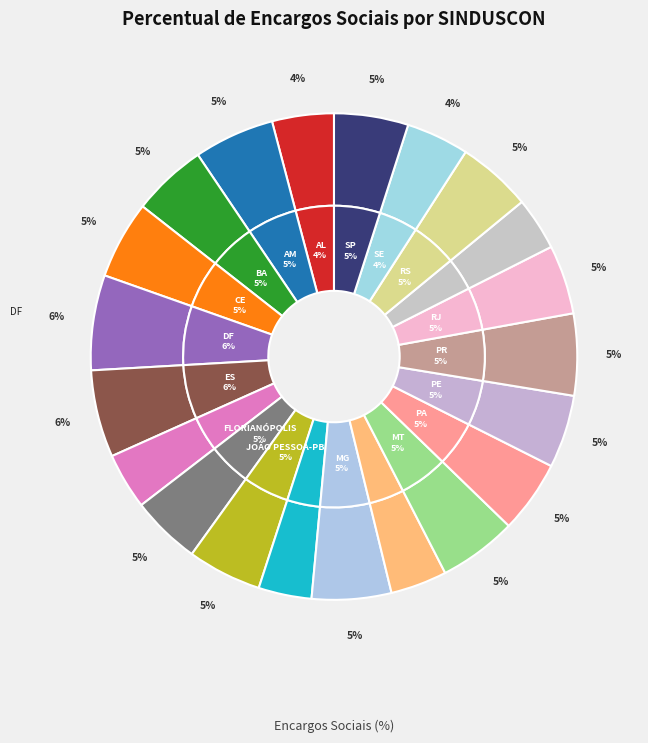

To the nearest percent, what portion does SINDUSCON-MA represent?

4%